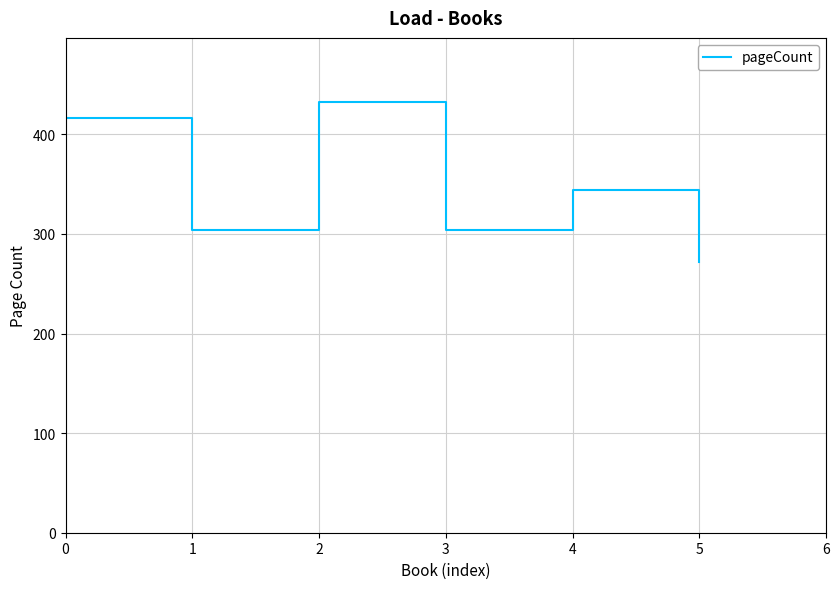

At which label is the value closest to 352?

4